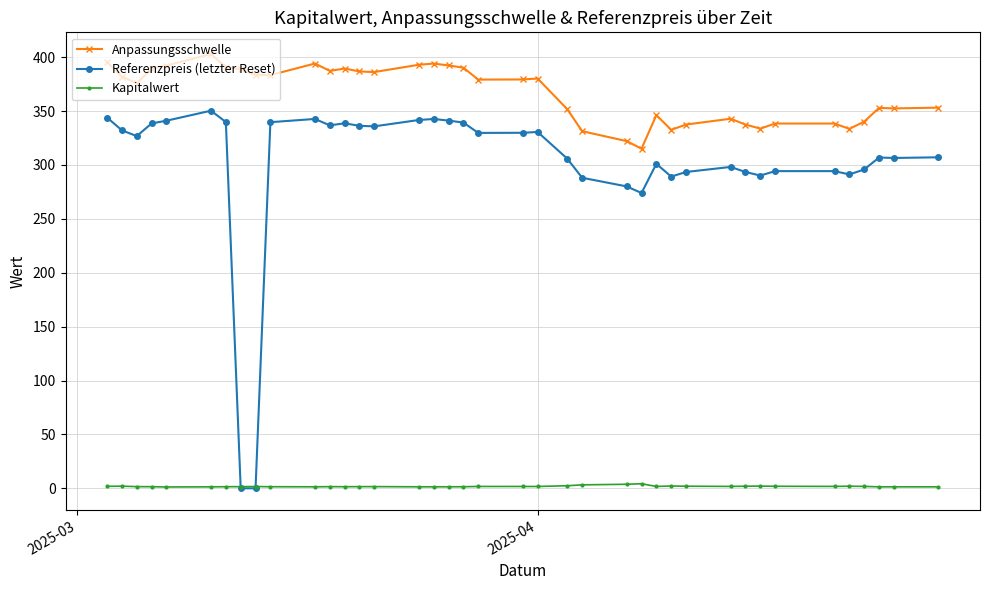

What is the difference between the maximum and minimum values in the Kapitalwert series?

3.0